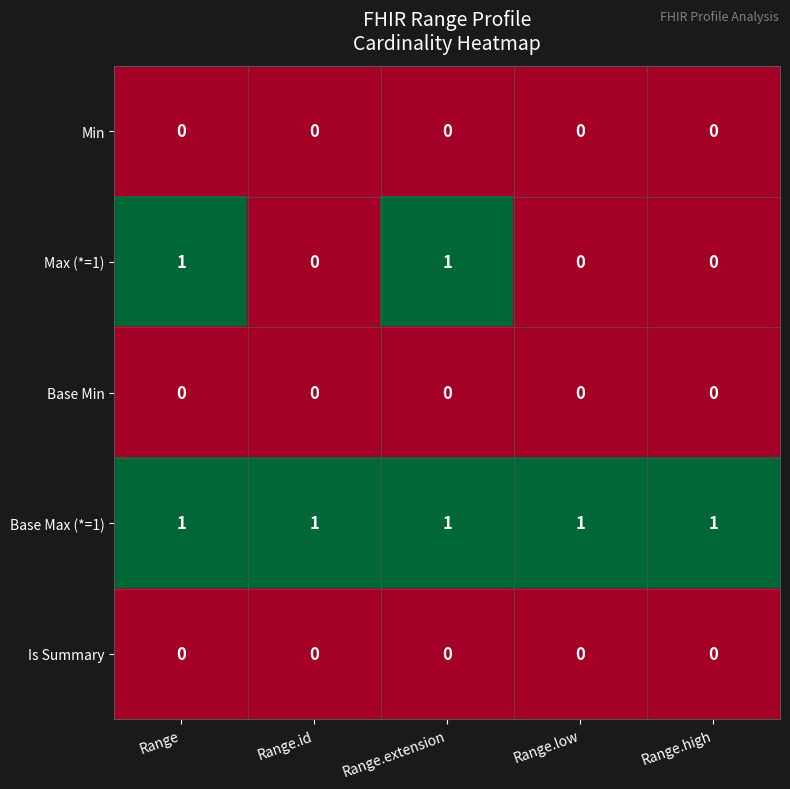

The Is Summary series shows 0 at Range.high. True or false?

True